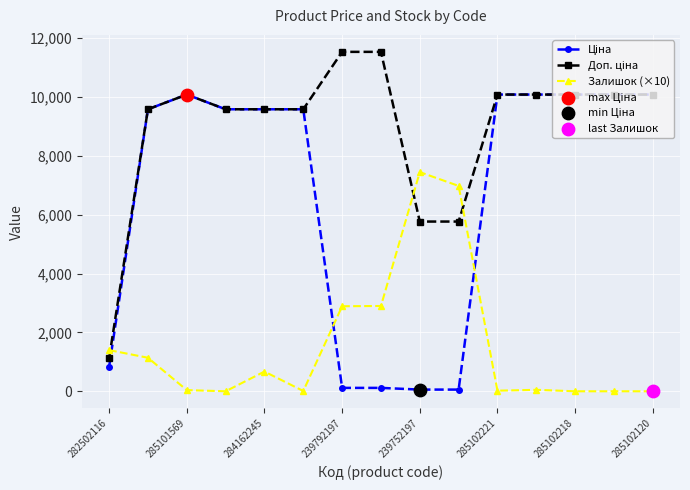

At how many categories does at least one series exceed 6106?

14